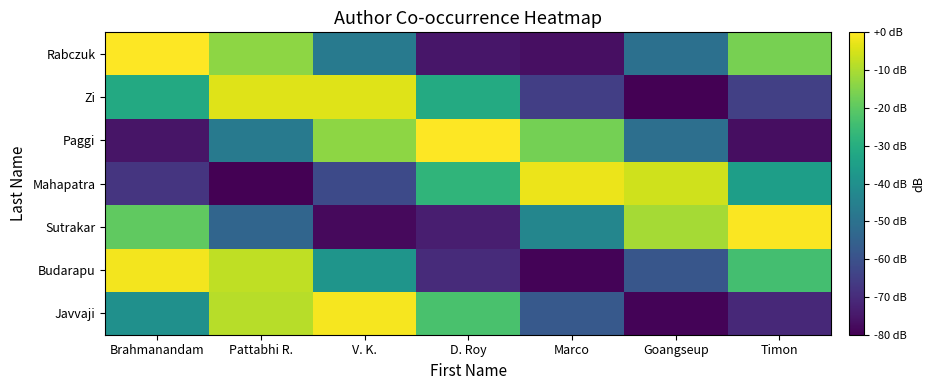

Reading right to left, what are all the values shown in this chart?

Javvaji: Timon=-70.9	Goangseup=-79.1	Marco=-57.7	D. Roy=-22.9	V. K.=-1.0	Pattabhi R.=-8.7	Brahmanandam=-40.0
Budarapu: Timon=-23.8	Goangseup=-58.6	Marco=-79.3	D. Roy=-70.3	V. K.=-38.3	Pattabhi R.=-7.7	Brahmanandam=-1.5
Sutrakar: Timon=-0.4	Goangseup=-10.8	Marco=-43.3	D. Roy=-73.3	V. K.=-78.1	Pattabhi R.=-54.0	Brahmanandam=-19.4
Mahapatra: Timon=-35.0	Goangseup=-5.8	Marco=-2.5	D. Roy=-27.5	V. K.=-62.0	Pattabhi R.=-79.8	Brahmanandam=-67.5
Paggi: Timon=-76.9	Goangseup=-50.9	Marco=-16.6	D. Roy=-0.0	V. K.=-13.7	Pattabhi R.=-47.3	Brahmanandam=-75.3
Zi: Timon=-64.7	Goangseup=-80.0	Marco=-65.0	D. Roy=-31.1	V. K.=-3.9	Pattabhi R.=-4.1	Brahmanandam=-31.4
Rabczuk: Timon=-16.3	Goangseup=-50.5	Marco=-76.8	D. Roy=-75.2	V. K.=-47.0	Pattabhi R.=-13.5	Brahmanandam=-0.1